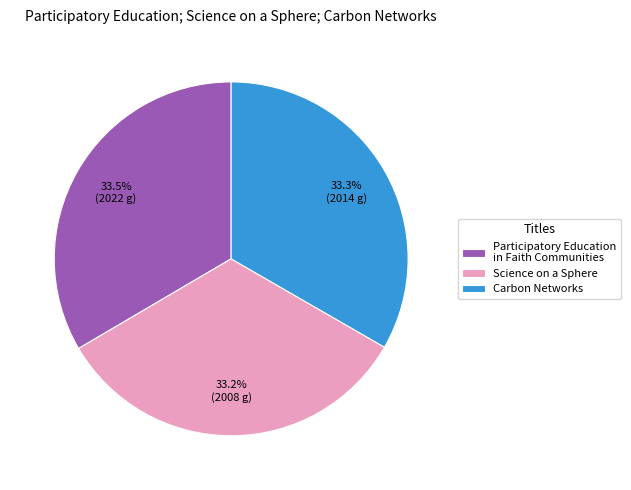

Does Carbon Networks account for over 50% of the chart?

No